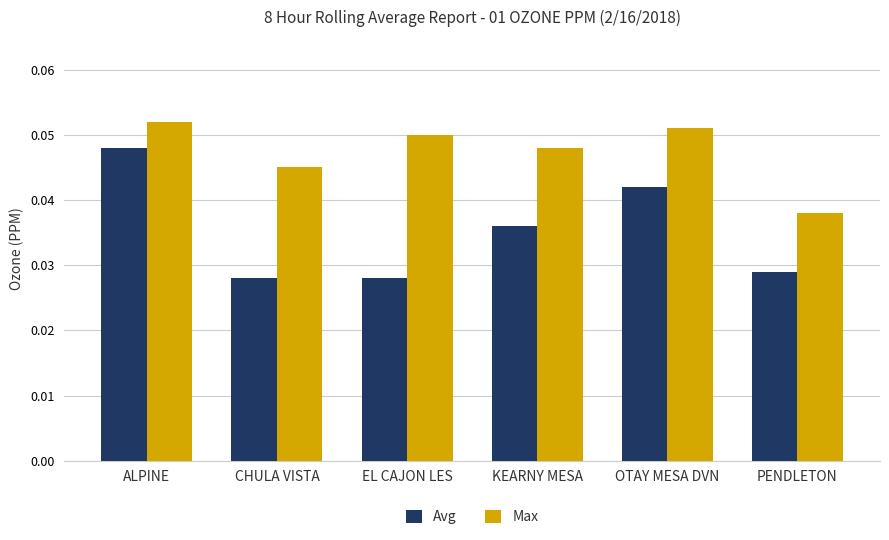

Rank the series by their maximum value, from lowest to highest.

Avg, Max